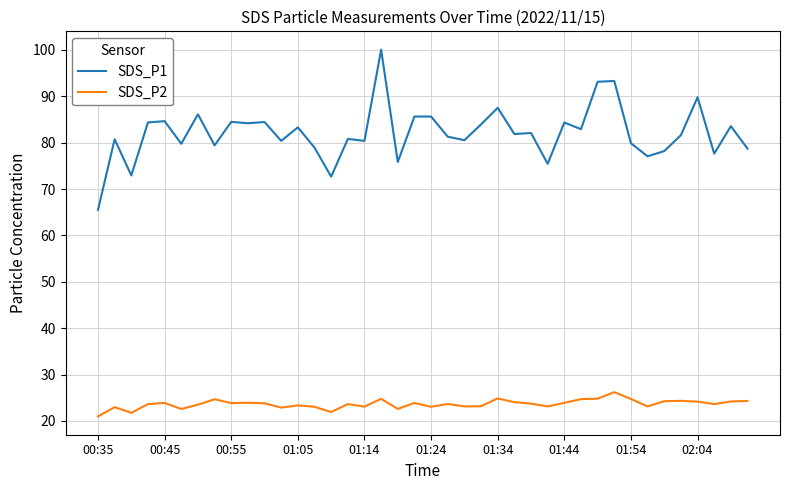

True or false: SDS_P2 and SDS_P1 cross at least once.

False